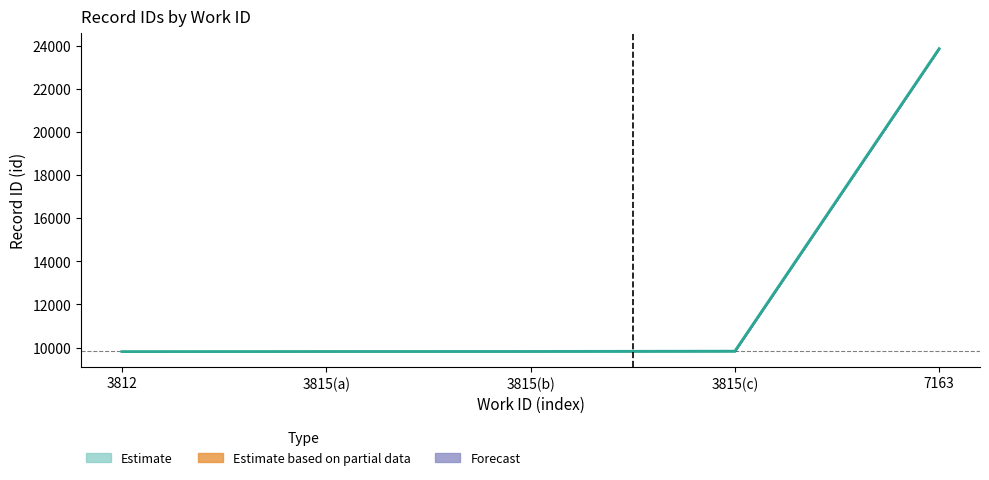

True or false: id_upper and id_lower cross at least once.

False